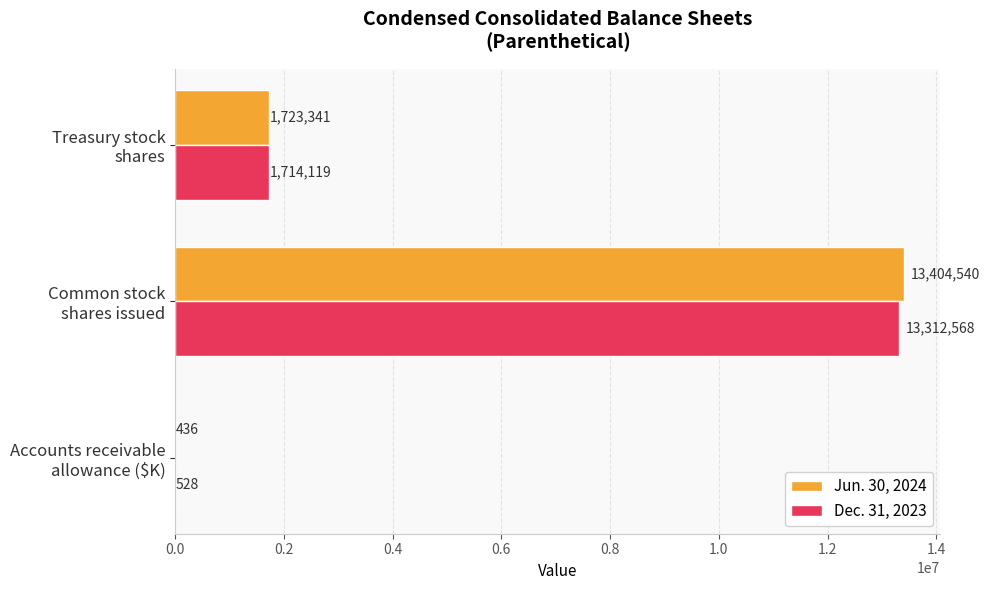

What is the sum of all Jun. 30, 2024 values?

15128317